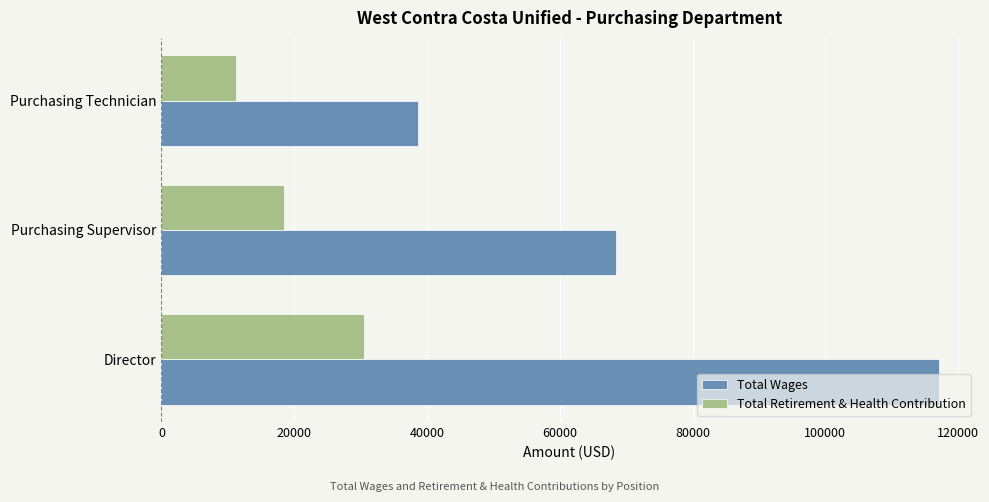

The value of Total Retirement & Health Contribution at Purchasing Technician is 6504. True or false?

False